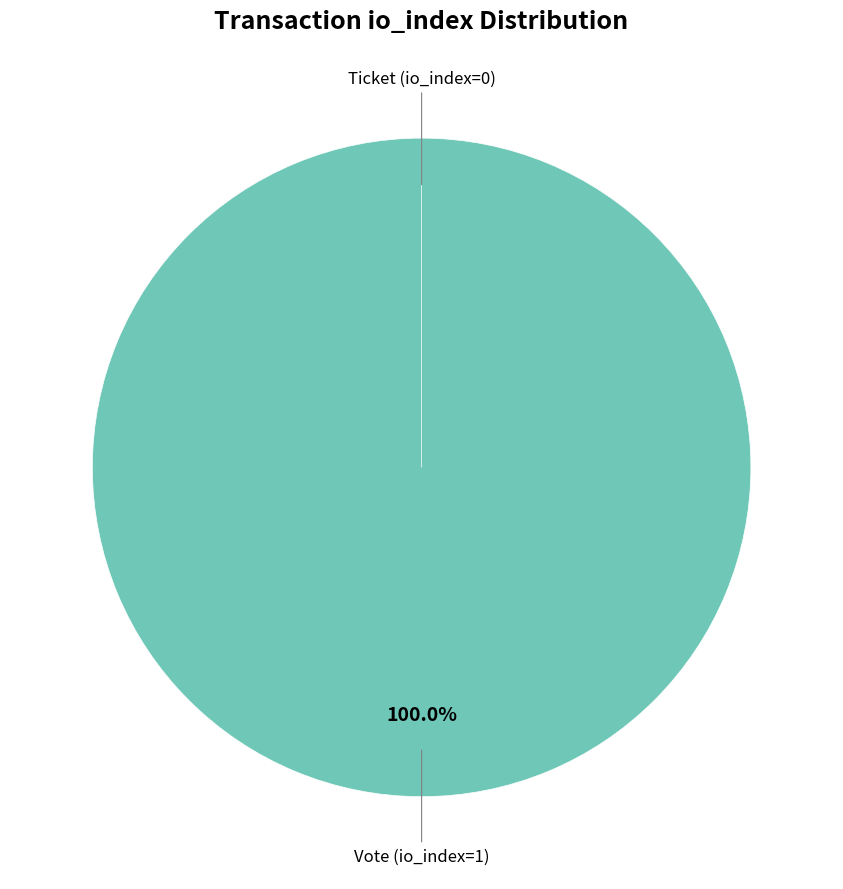

Rank the categories by value from highest to lowest.

Vote (io_index=1), Ticket (io_index=0)